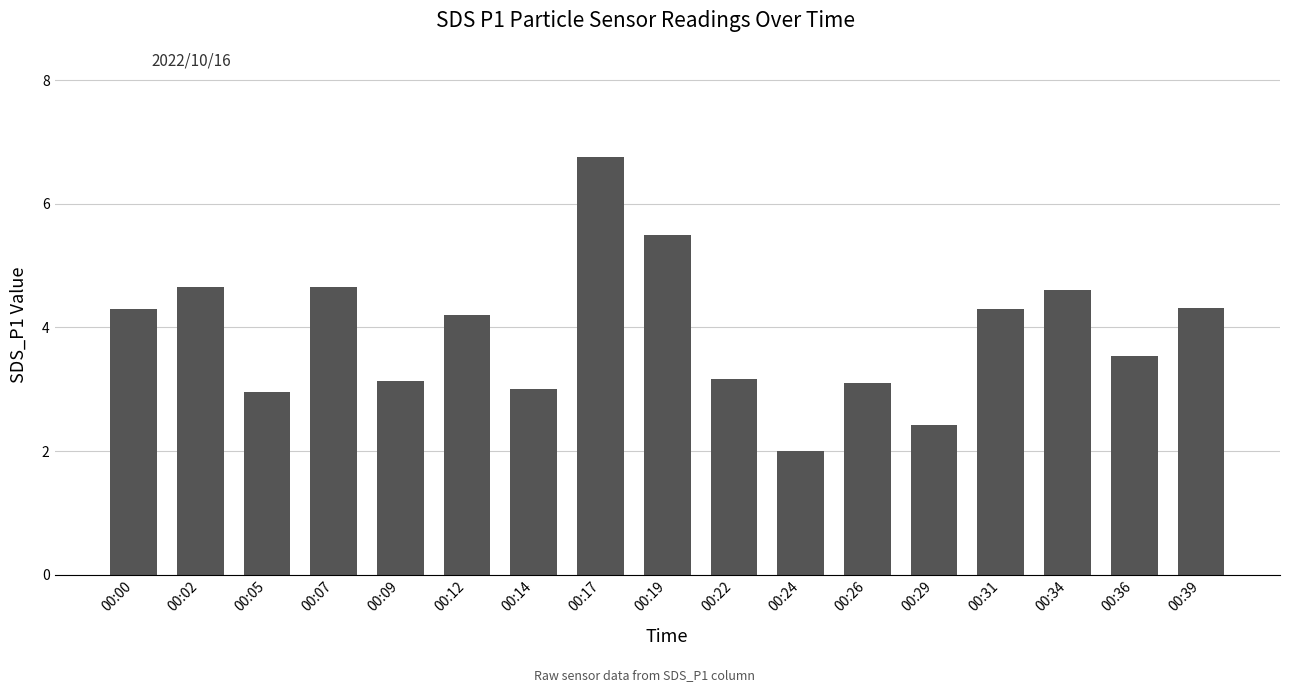

At which category does the chart reach its peak across all series?

00:17